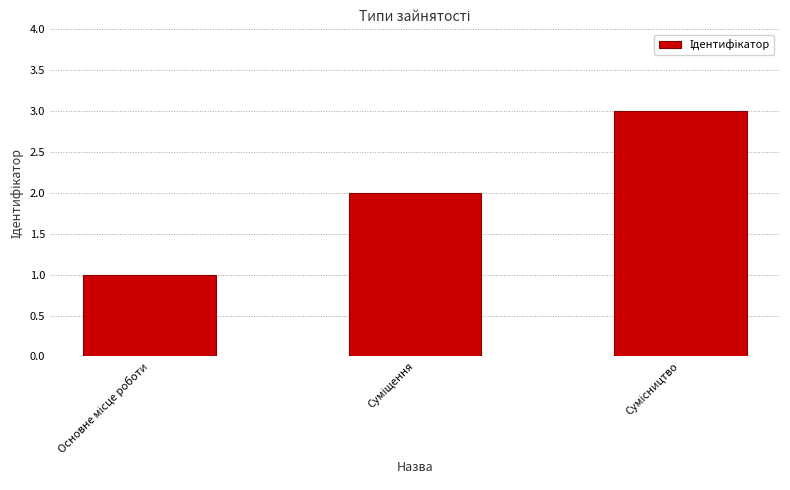

What is the sum of all values?

6